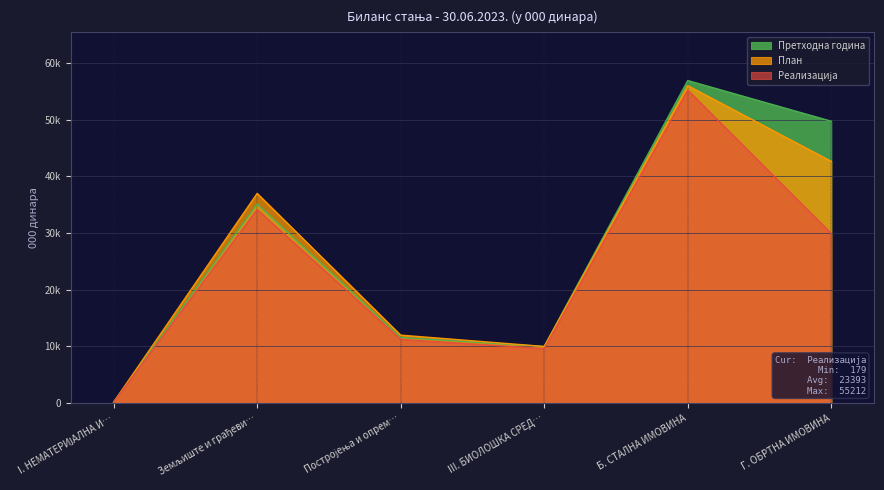

What is the greatest value displayed?

56905